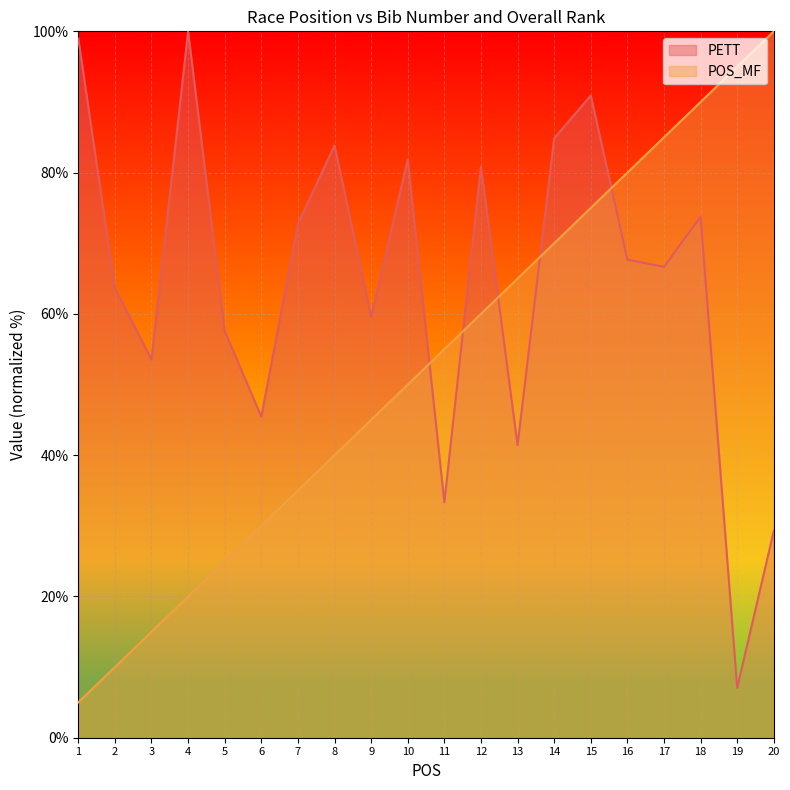

True or false: PETT has a value of 33.3 at 11.

True